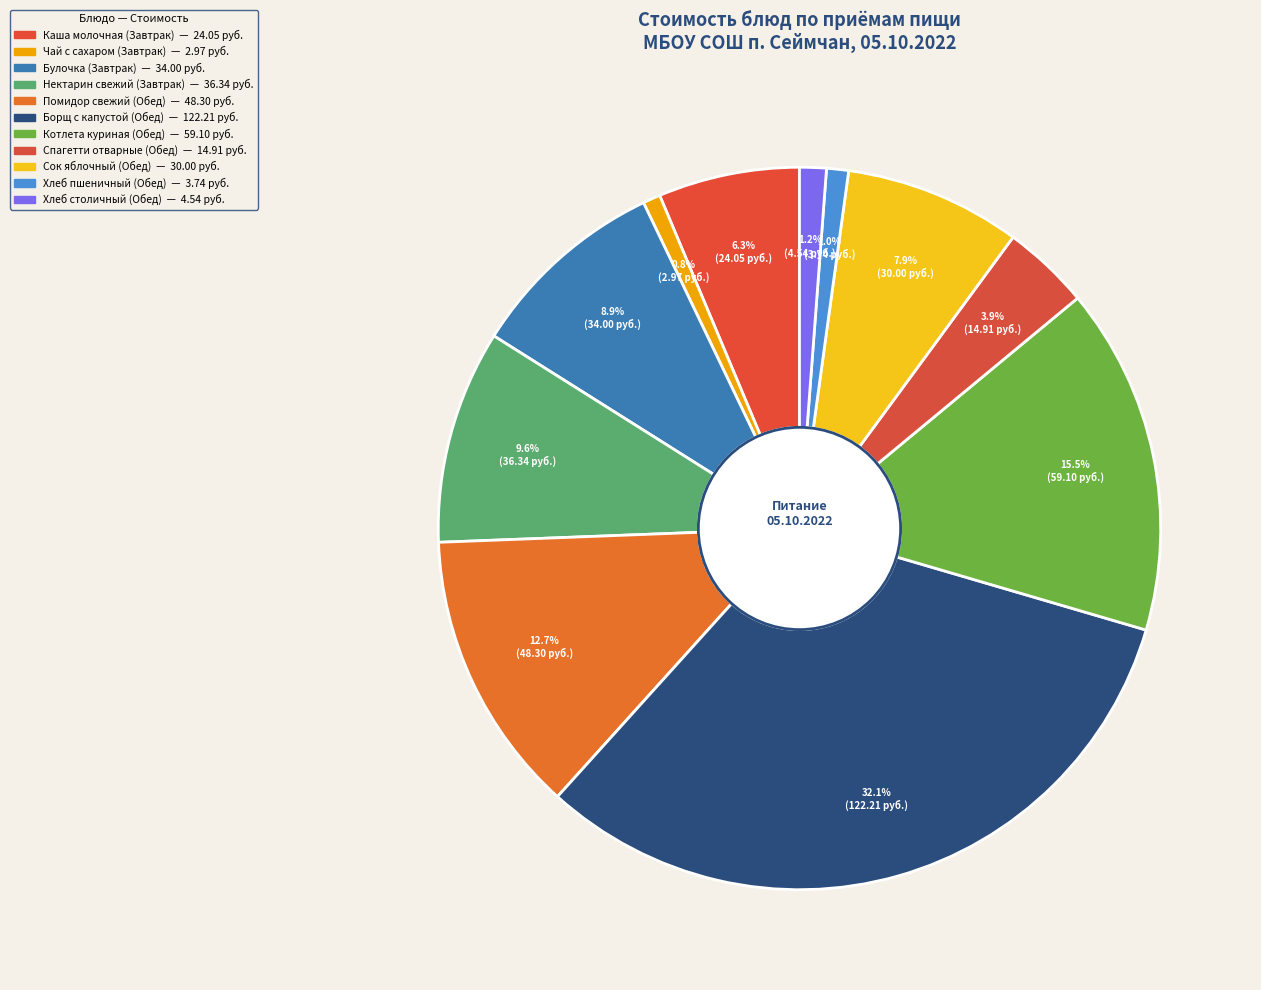

Is it true that Нектарин свежий (Завтрак) is 1% of the pie?

False